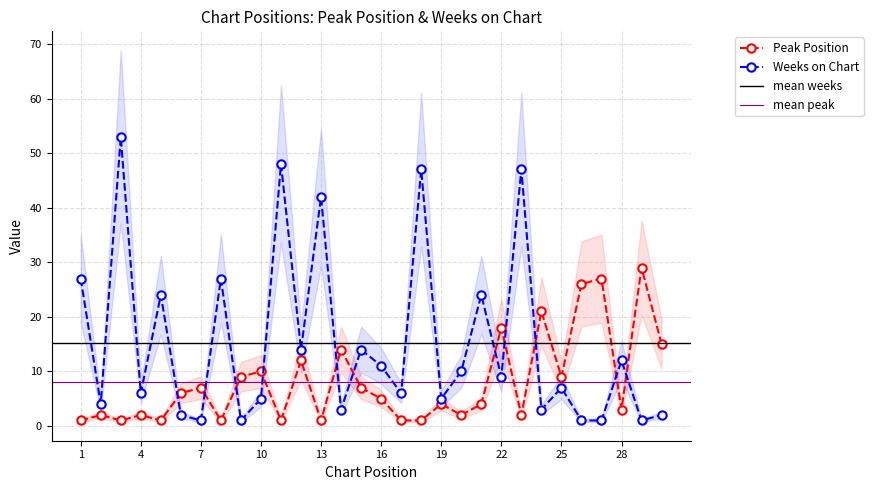

The value of Weeks on Chart at 15 is 24. True or false?

False